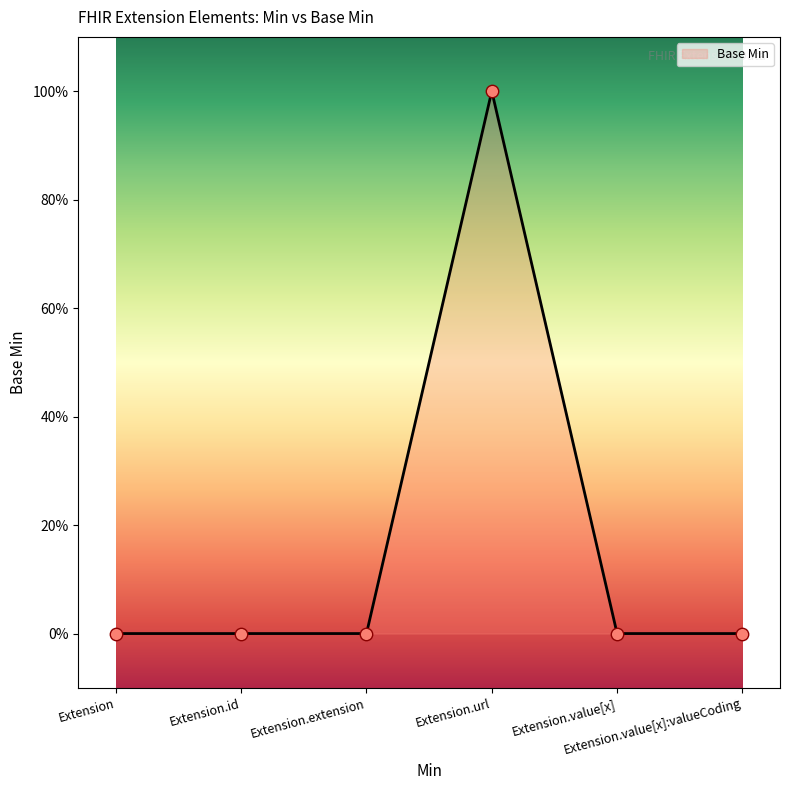

Which has a higher value, Extension.value[x]:valueCoding or Extension.extension?

Extension.value[x]:valueCoding